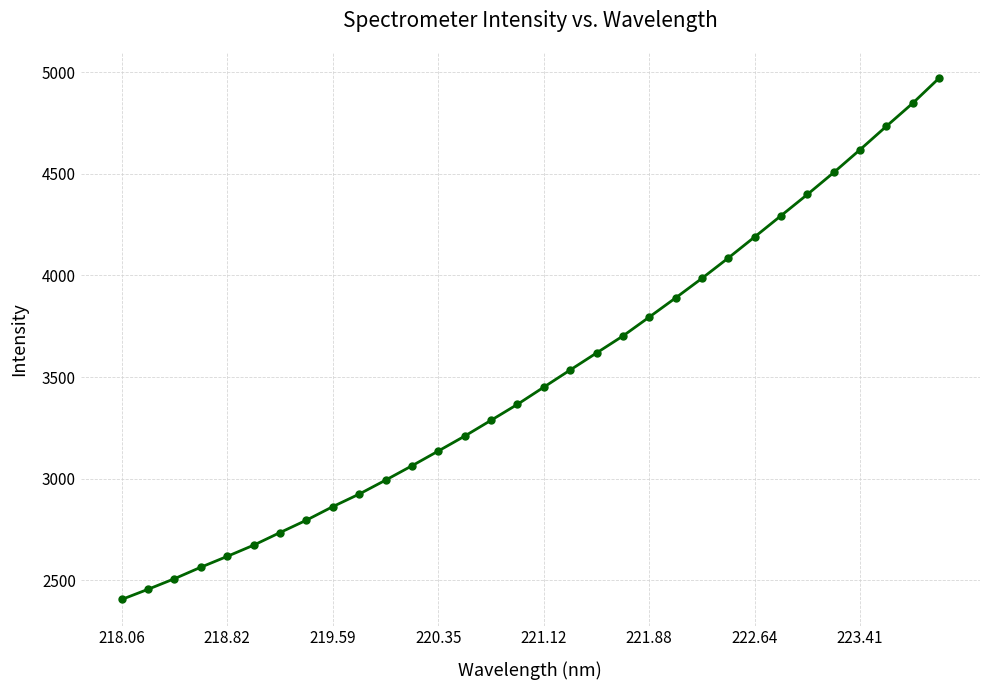

Does the chart display data point markers on the line(s)?

Yes